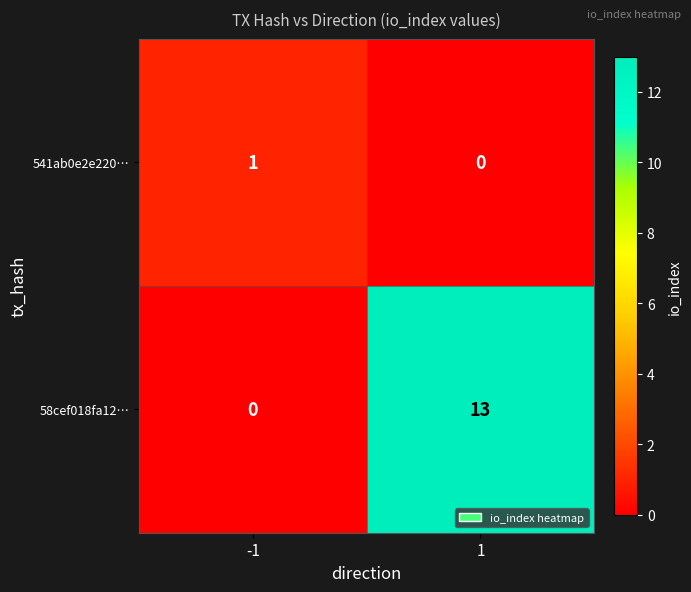

What is the difference between the maximum and minimum values in the 58cef018fa12… series?

13